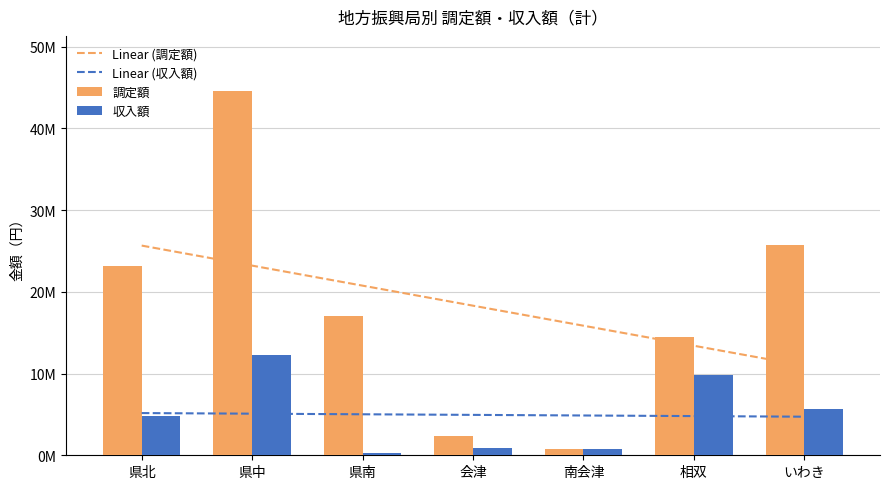

What are all the series names shown in the legend?

Linear (調定額), Linear (収入額), 調定額, 収入額